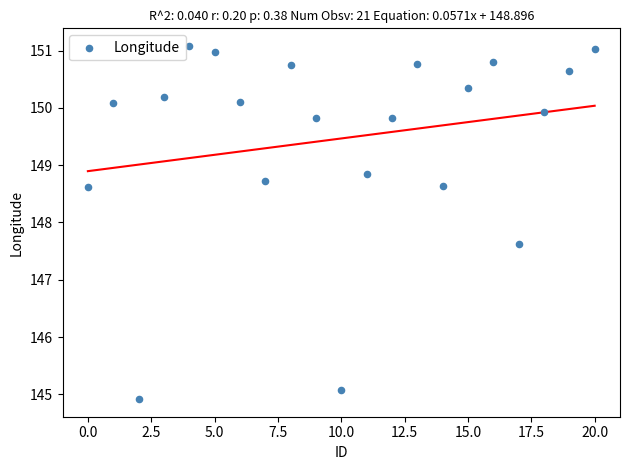

What Y value in the scatter plot is closest to 147?

147.6